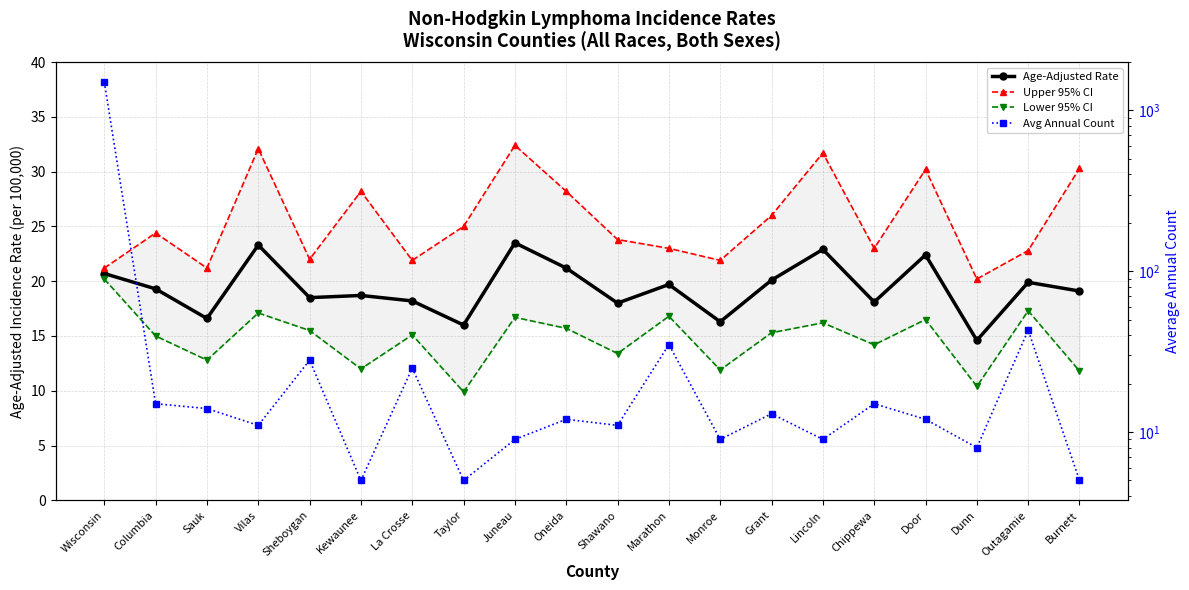

After their last crossing, which series has the higher values: Upper 95% CI or Avg Annual Count?

Upper 95% CI